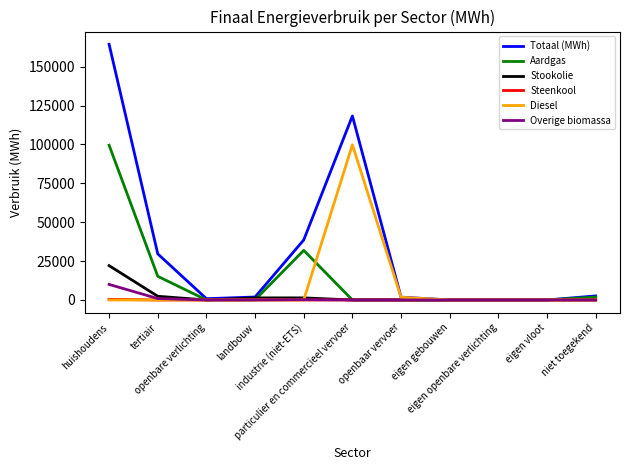

What is the total value across all series at huishoudens?

296433.7